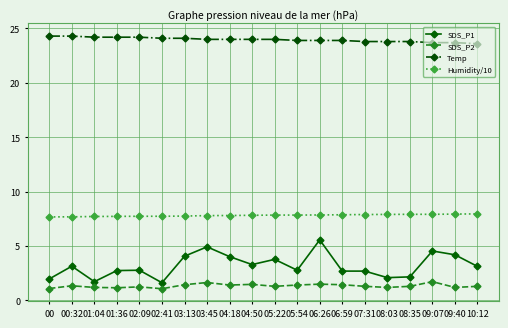

At 04:50, list the series in order from smallest to largest.

SDS_P2, SDS_P1, Humidity/10, Temp